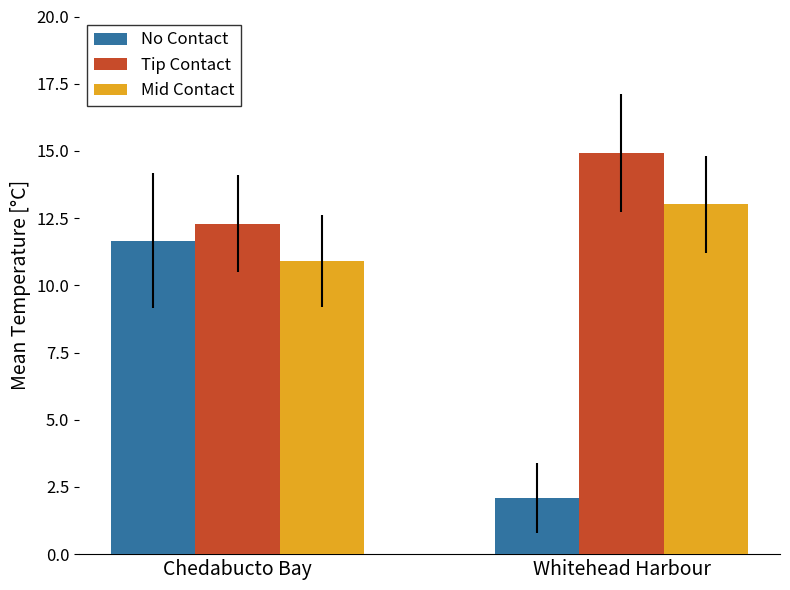

Rank the categories by Mid Contact value from lowest to highest.

Chedabucto Bay, Whitehead Harbour